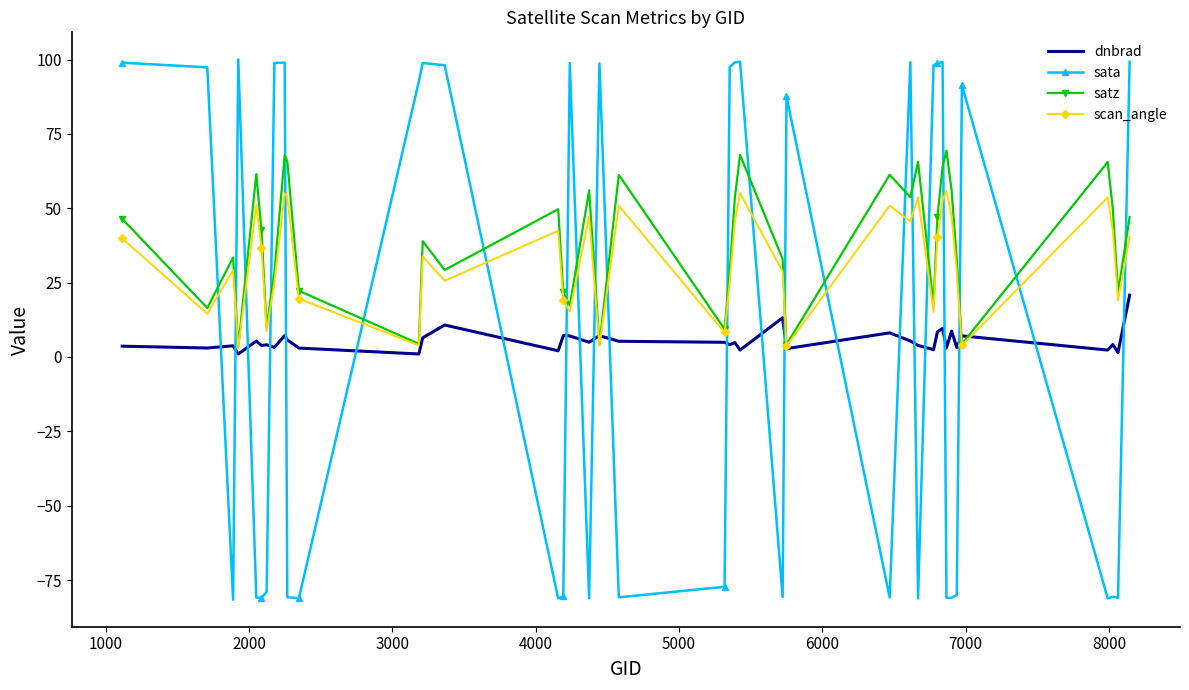

List the series in order of their peak value, lowest first.

dnbrad, scan_angle, satz, sata